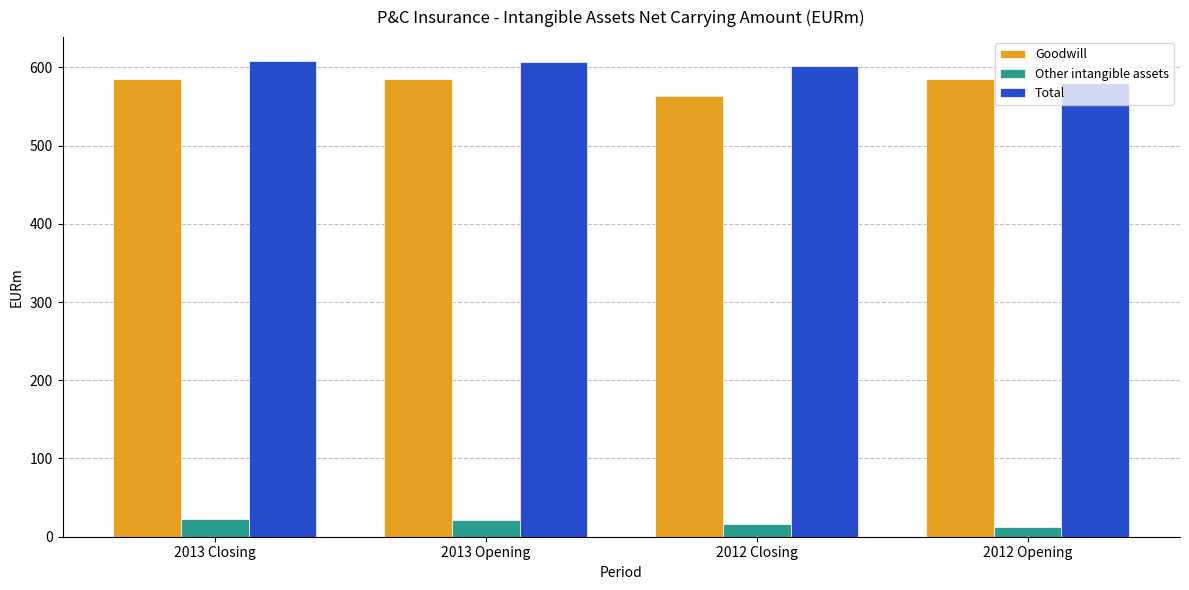

At how many categories does at least one series exceed 594?

3